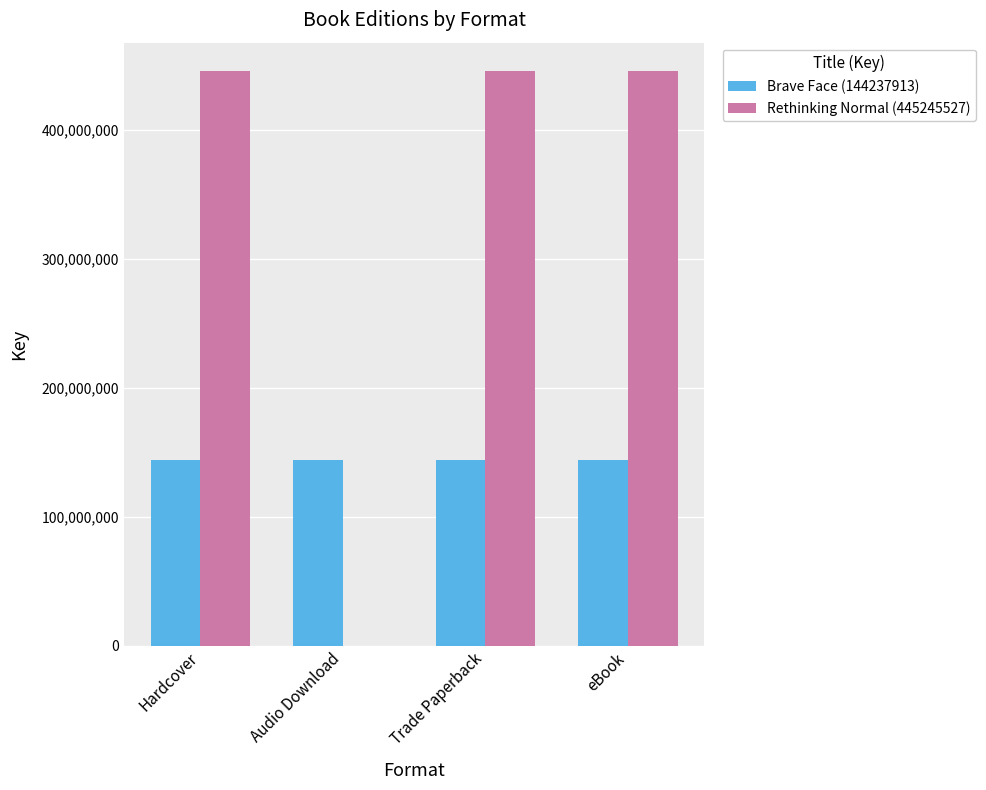

Which series has the largest total across all categories?

Rethinking Normal (445245527)